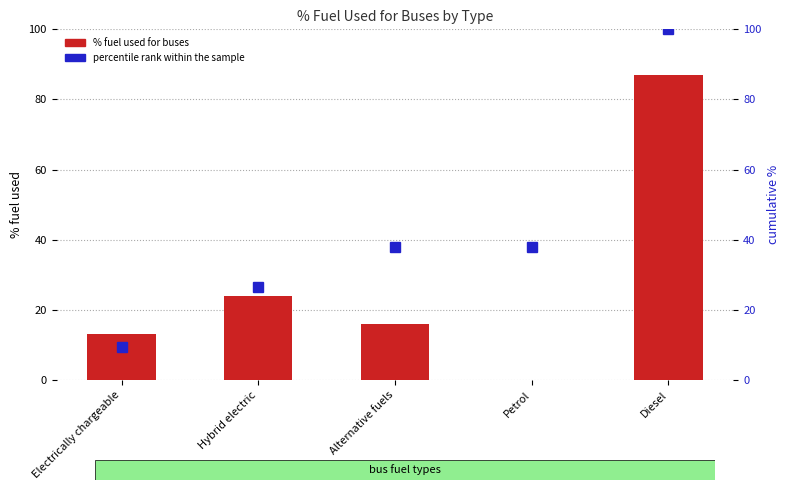

What is the sum of all percentile rank within the sample values?

211.3